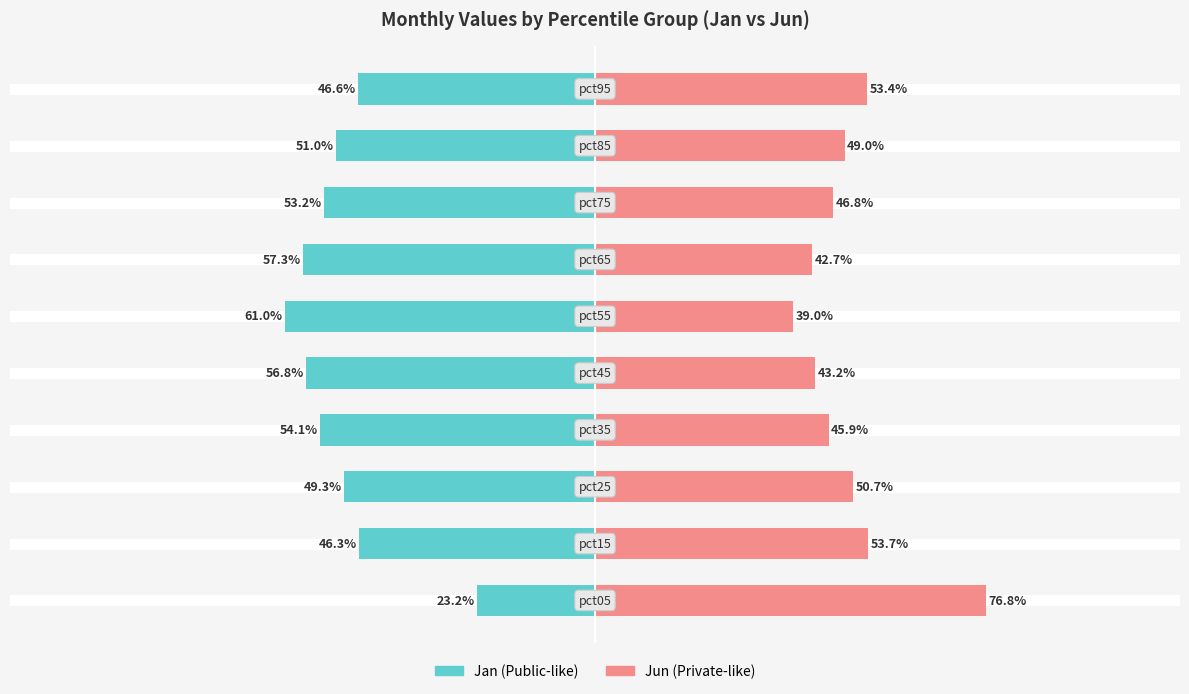

Is it true that Jun equals 56.5 at 5?

False